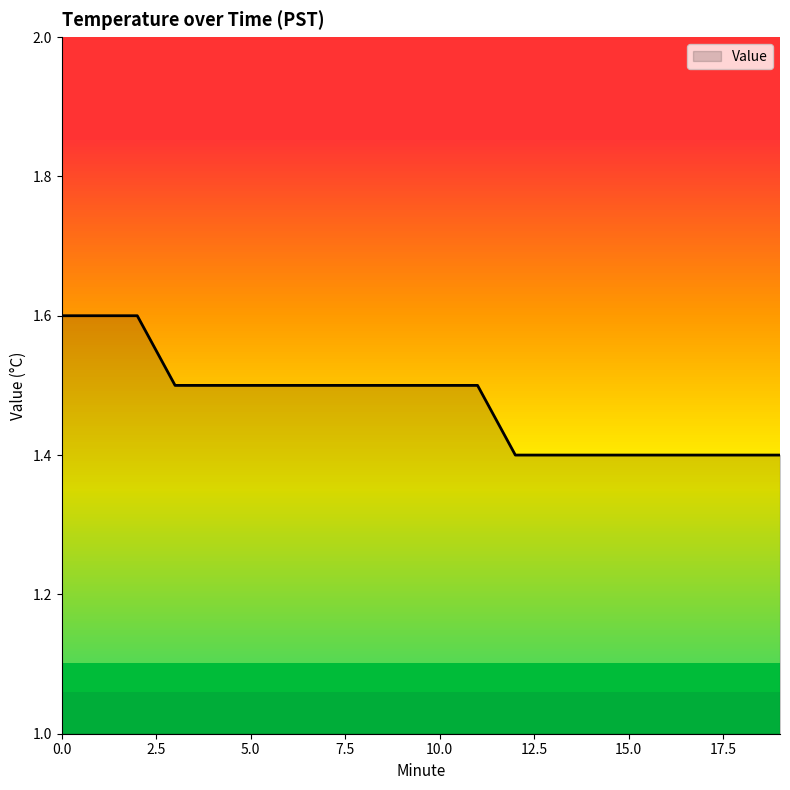

What is the smallest value displayed?

1.4